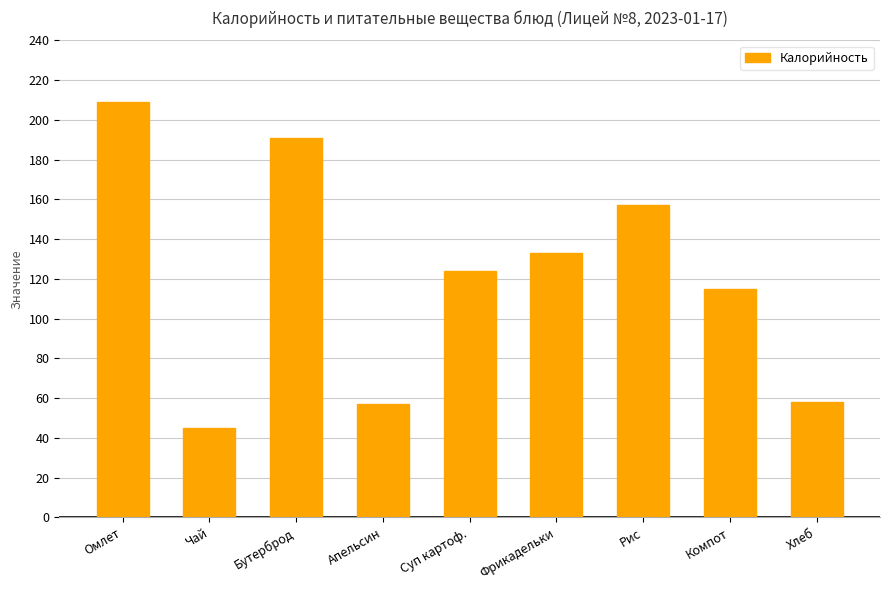

What is the difference between the maximum and minimum values?

164